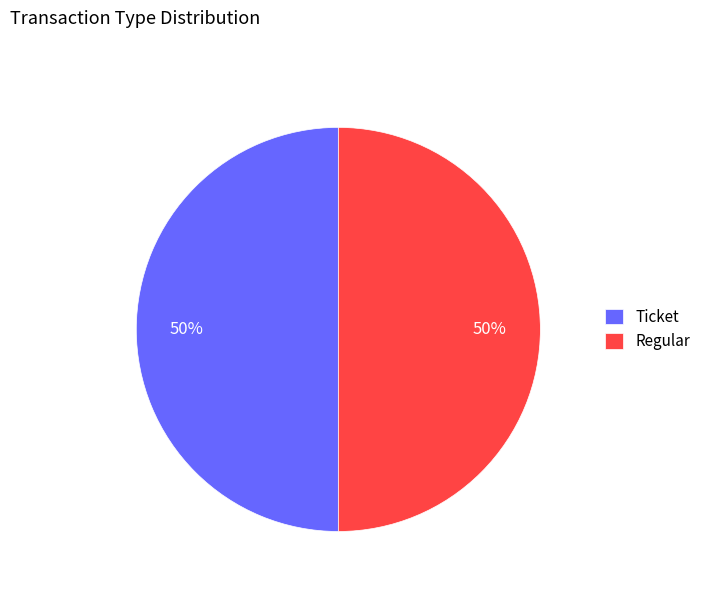

The Regular slice represents 63% of the pie. True or false?

False